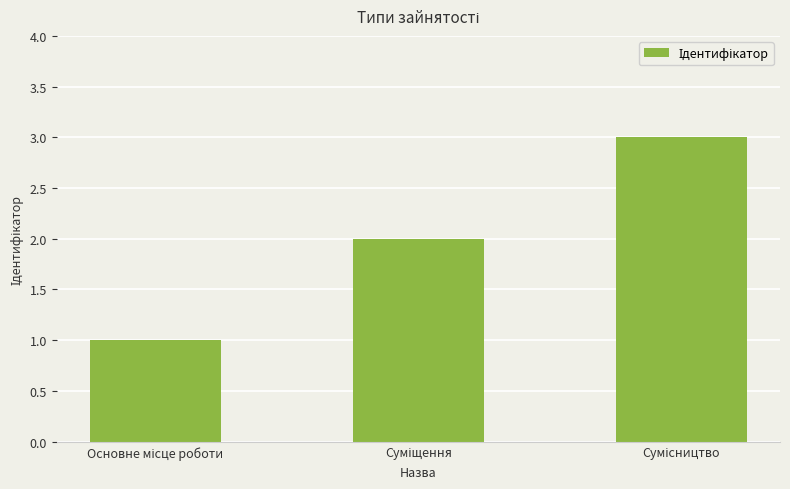

What is the greatest value displayed?

3